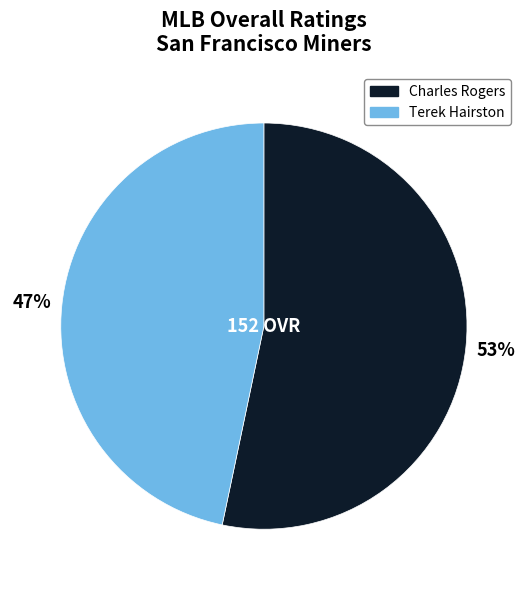

How many slices are in this pie chart?

2